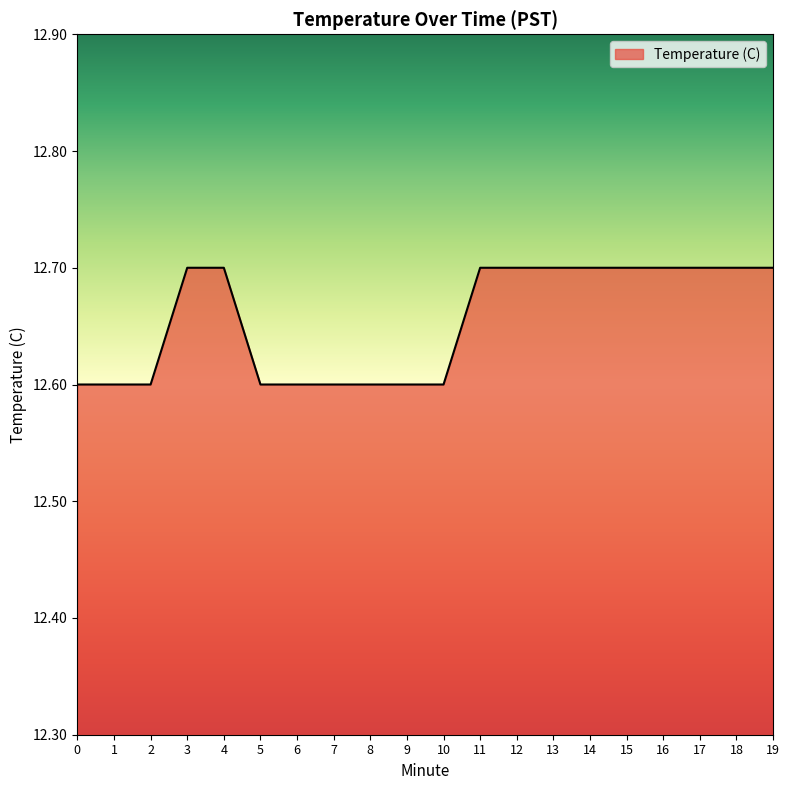

What is the ratio of the value at 12 to the value at 14?

1.0